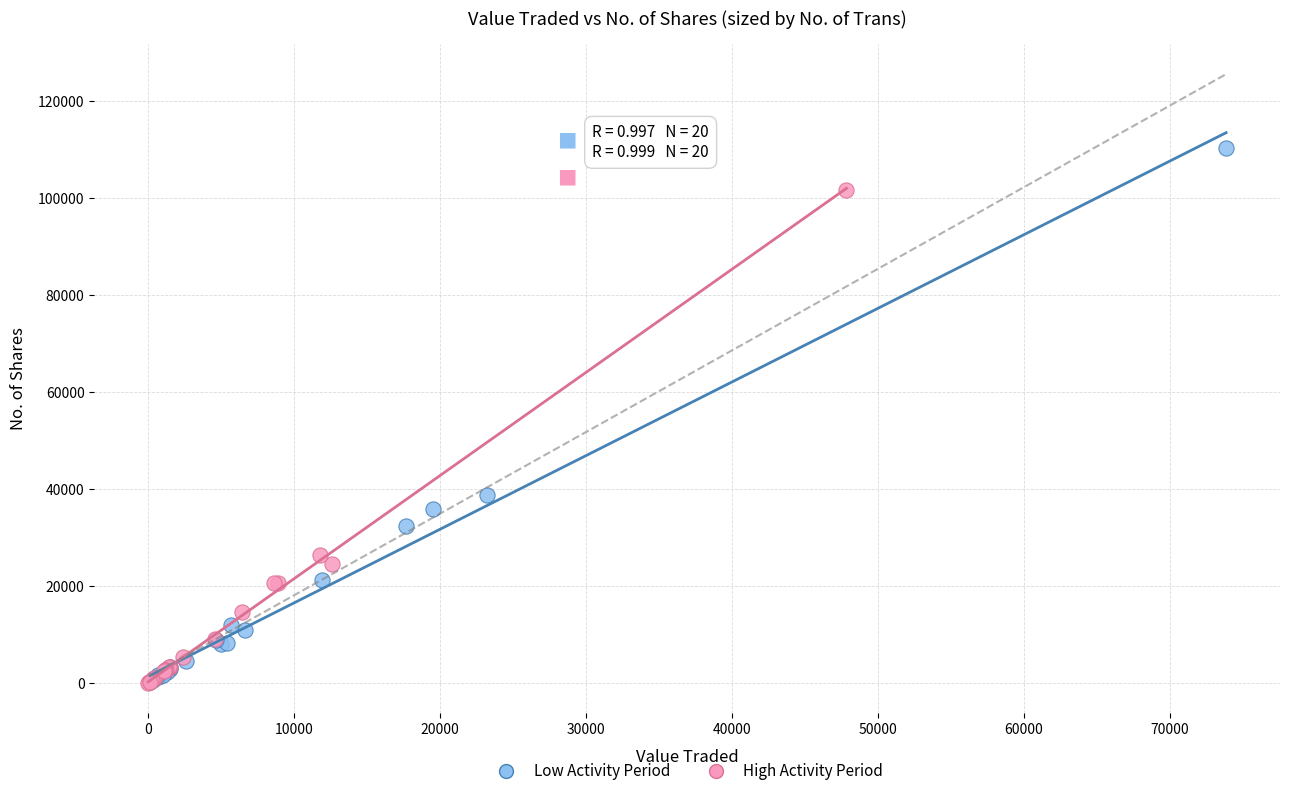

Which series reaches the maximum Y coordinate?

Low Activity Period